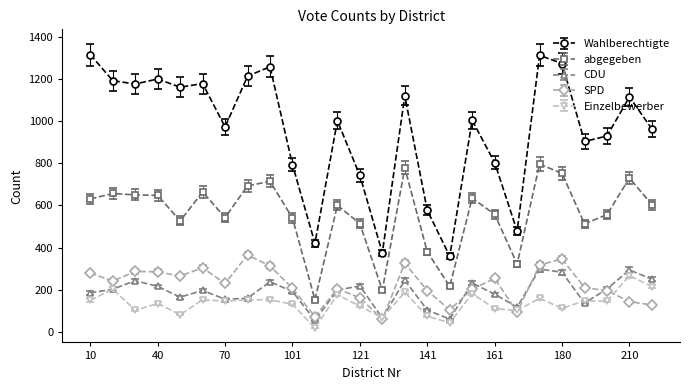

Which series has the largest total across all categories?

Wahlberechtigte